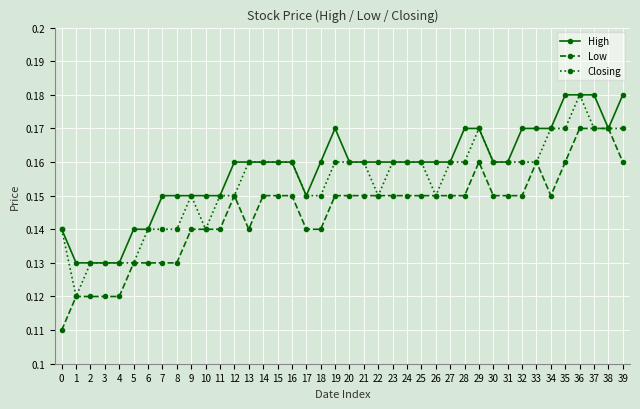

The High series shows 0.1 at 26. True or false?

False